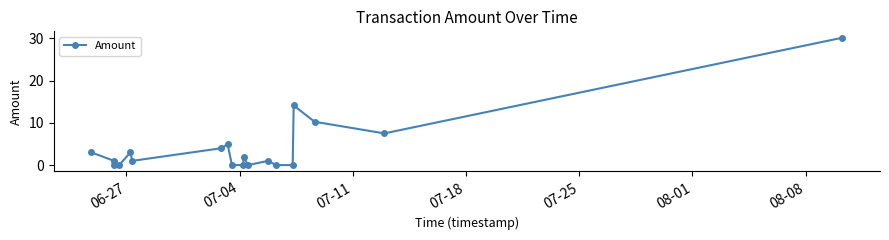

What is the difference between the maximum and minimum values?

30.2